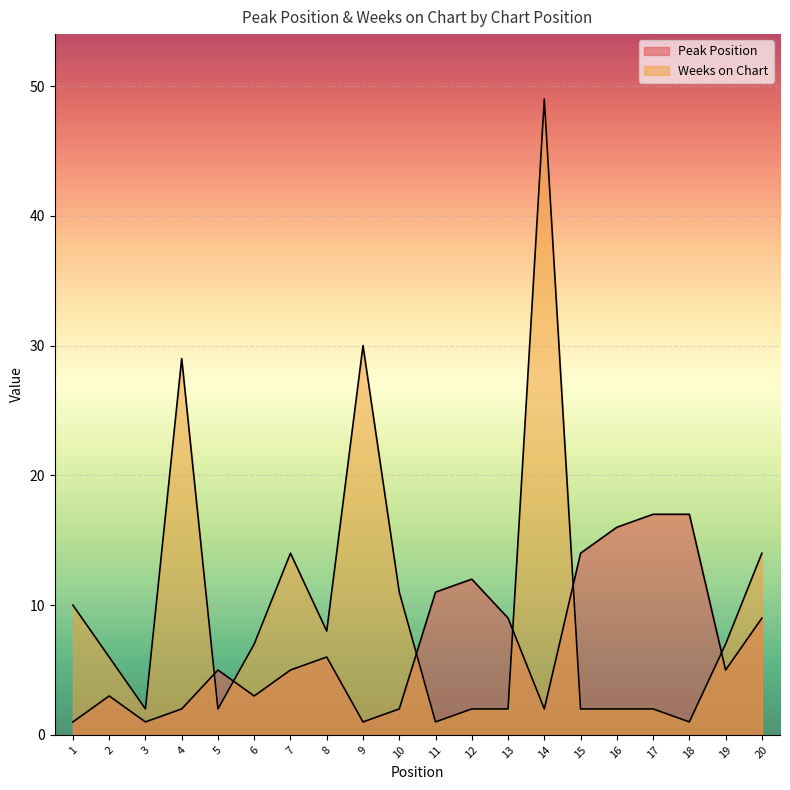

Reading left to right, what are all the values shown in this chart?

Peak Position: 1=1	2=3	3=1	4=2	5=5	6=3	7=5	8=6	9=1	10=2	11=11	12=12	13=9	14=2	15=14	16=16	17=17	18=17	19=5	20=9
Weeks on Chart: 1=10	2=6	3=2	4=29	5=2	6=7	7=14	8=8	9=30	10=11	11=1	12=2	13=2	14=49	15=2	16=2	17=2	18=1	19=7	20=14